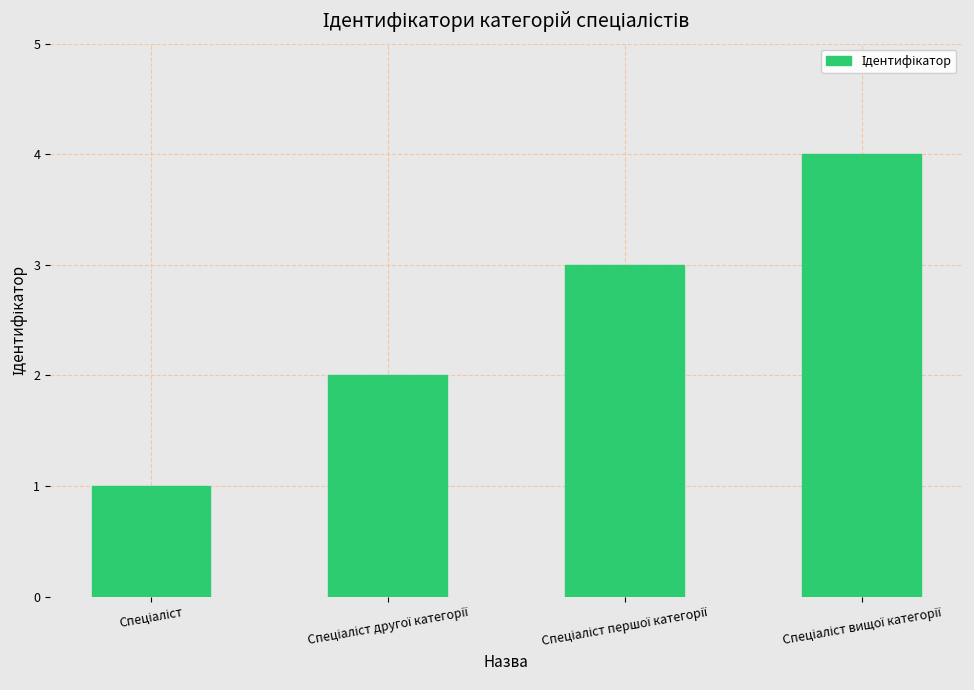

What is the greatest value displayed?

4